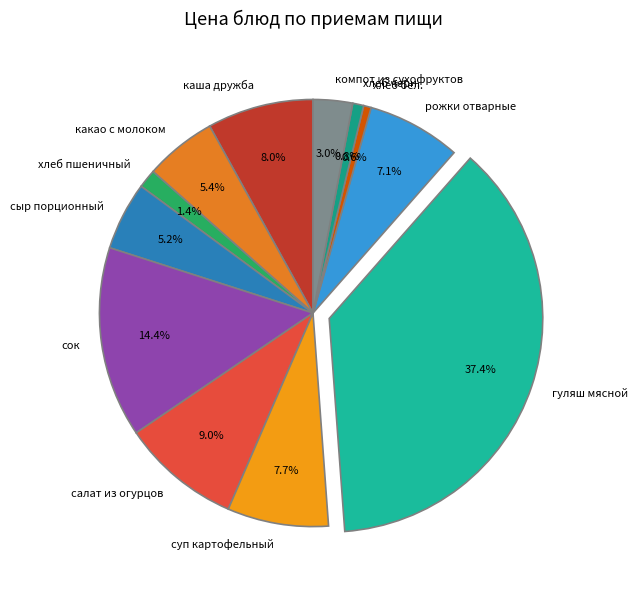

Which slice is the largest?

гуляш мясной